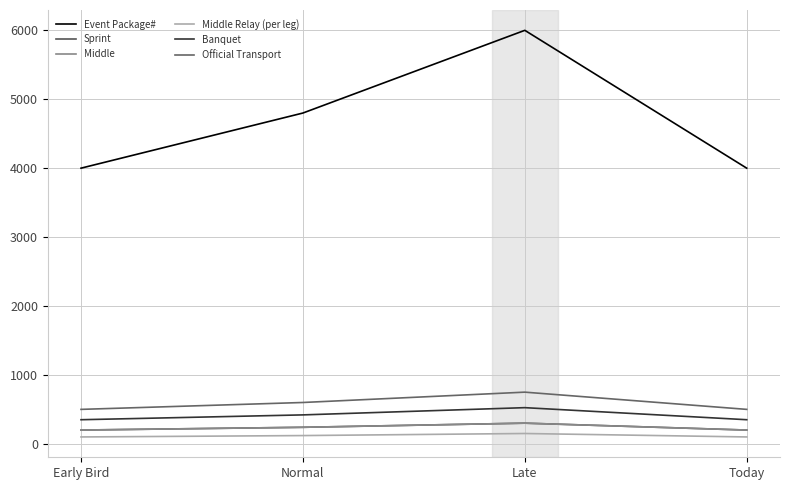

Does the chart display data point markers on the line(s)?

No